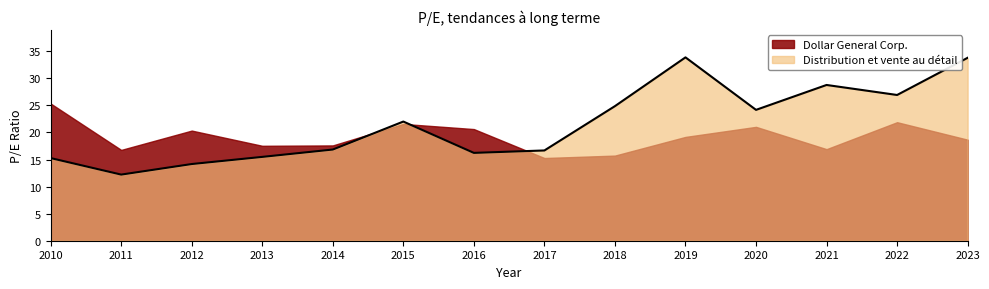

Where is Distribution et vente au détail nearest to the value 23?

2015